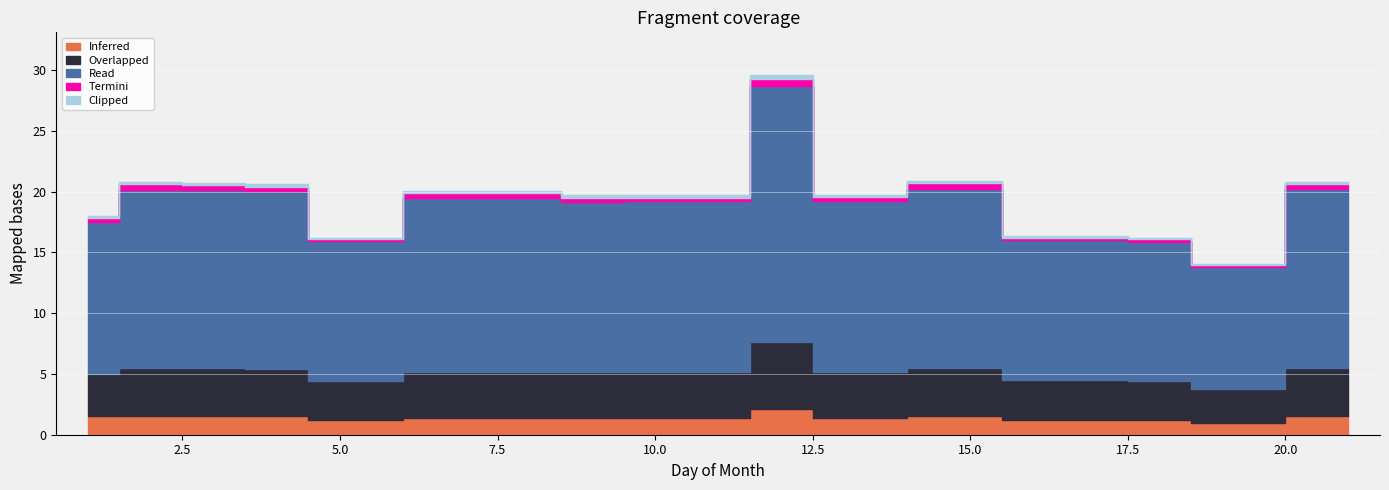

True or false: Inferred has a value of 2.1 at 1.

False